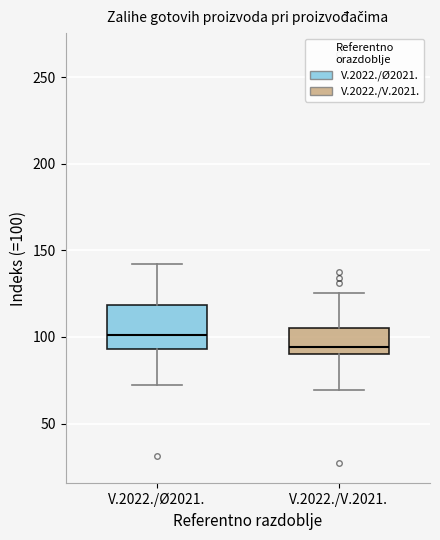

Where does the lower whisker of the box for V.2022./Ø2021. end on the y-axis? The values are not printed on the chart, so give them approximately, as read against the axis.

70